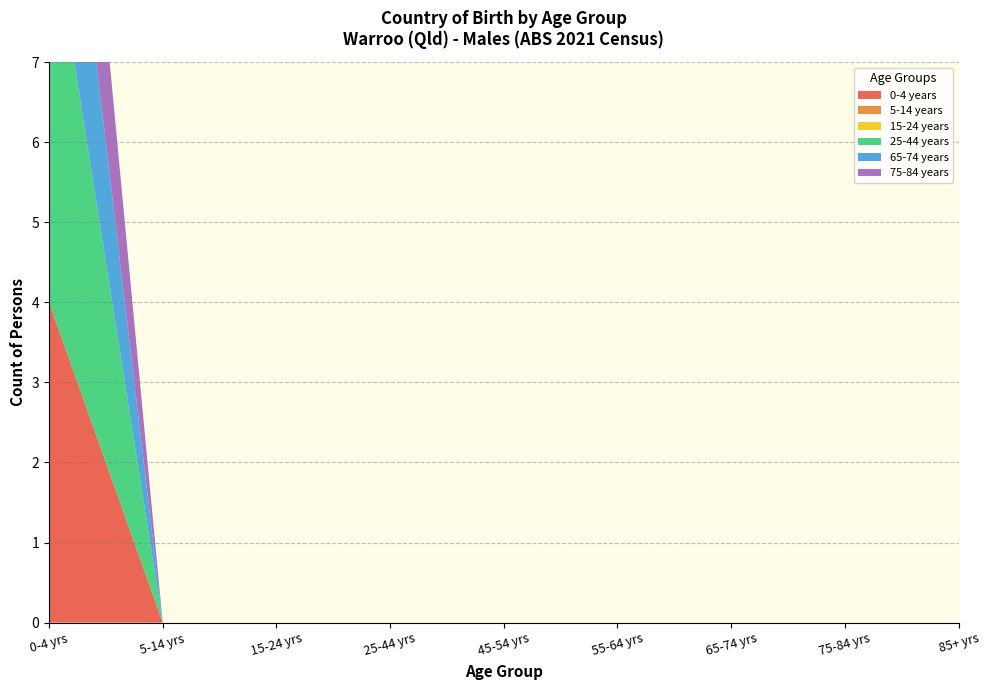

Reading left to right, list all the values displayed in this chart.

0-4 years: 4	0	0	0	0	0	0	0	0
5-14 years: 0	0	0	0	0	0	0	0	0
15-24 years: 0	0	0	0	0	0	0	0	0
25-44 years: 5	0	0	0	0	0	0	0	0
65-74 years: 3	0	0	0	0	0	0	0	0
75-84 years: 3	0	0	0	0	0	0	0	0